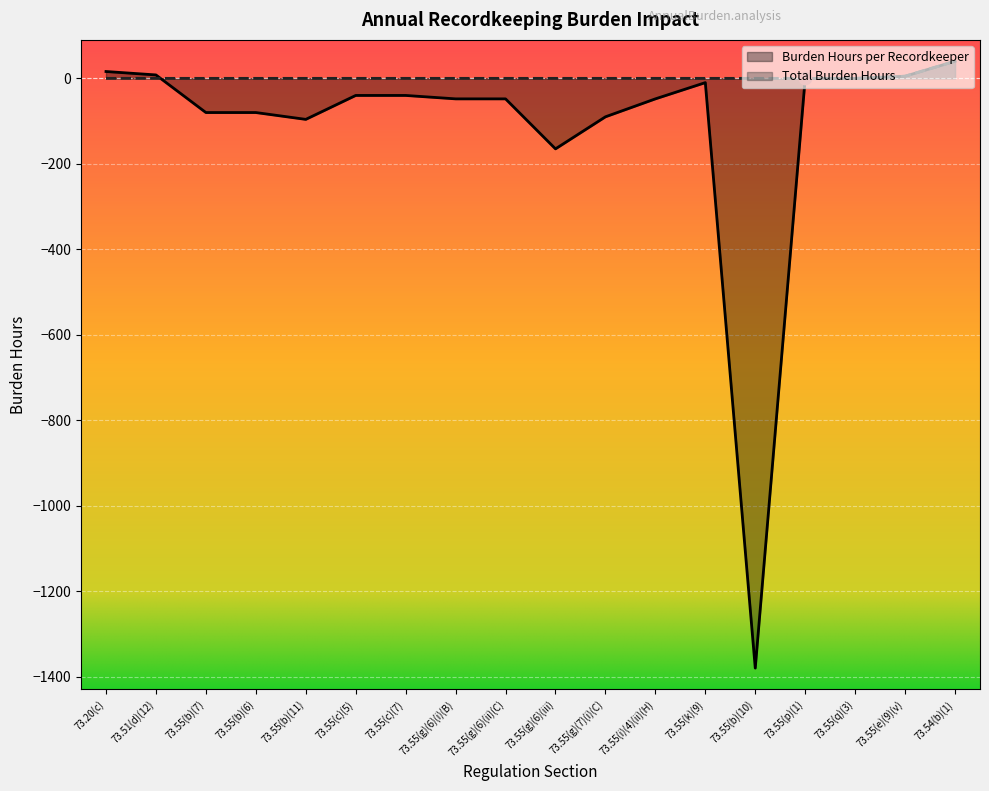

Which series contains the highest Y value?

Burden Hours per Recordkeeper